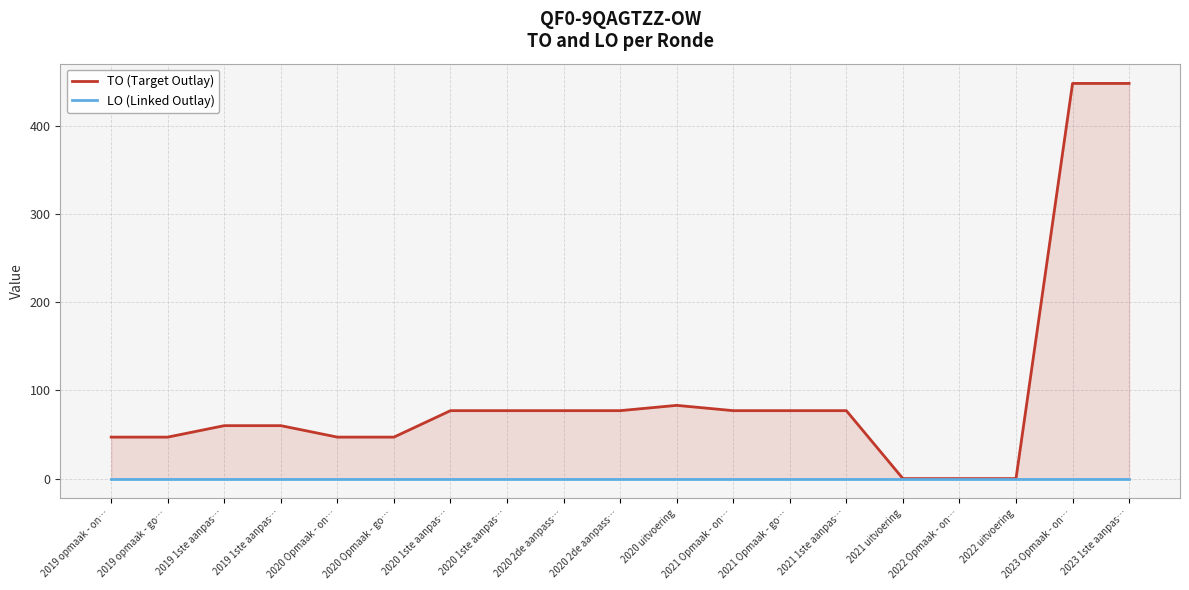

At which label does TO (Target Outlay) reach its minimum?

2021 uitvoering